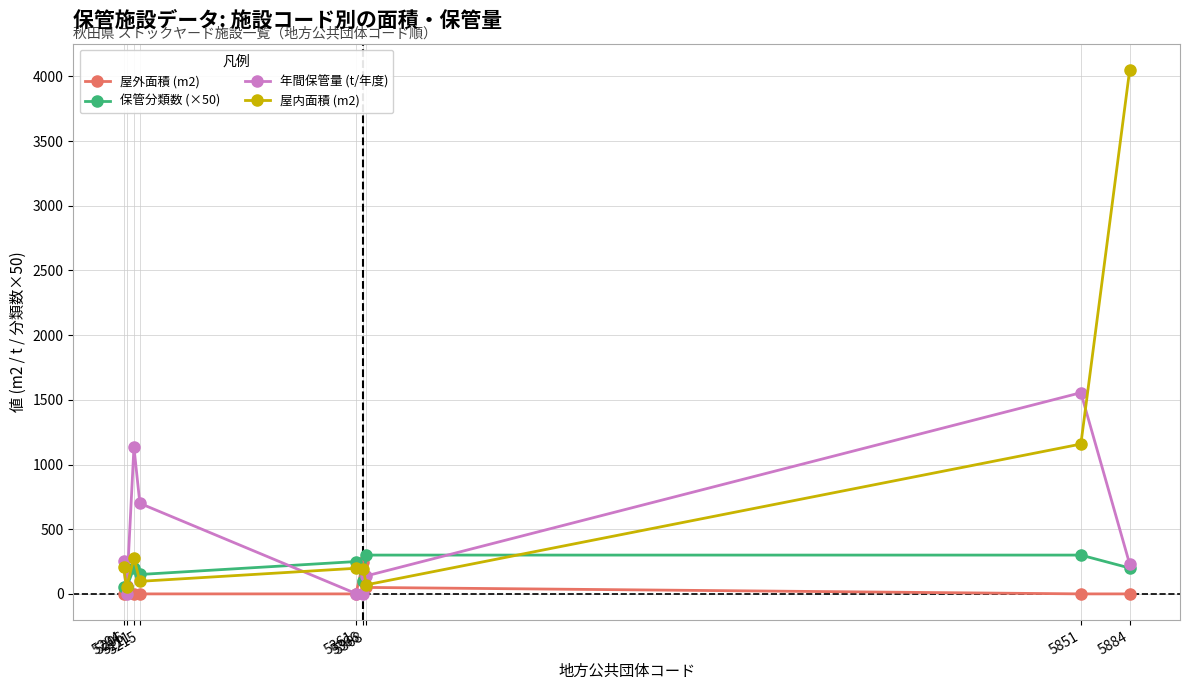

Rank the series by their maximum value, from lowest to highest.

屋外面積 (m2), 保管分類数 (×50), 年間保管量 (t/年度), 屋内面積 (m2)